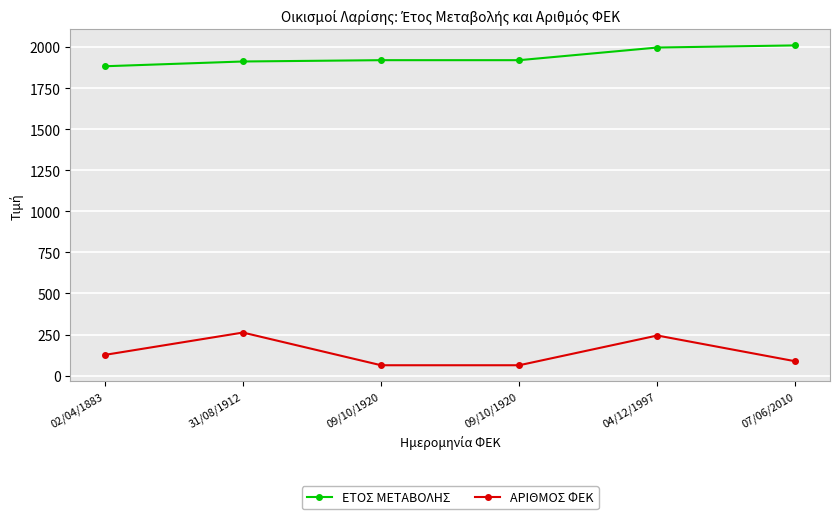

How many lines are shown in the chart?

2